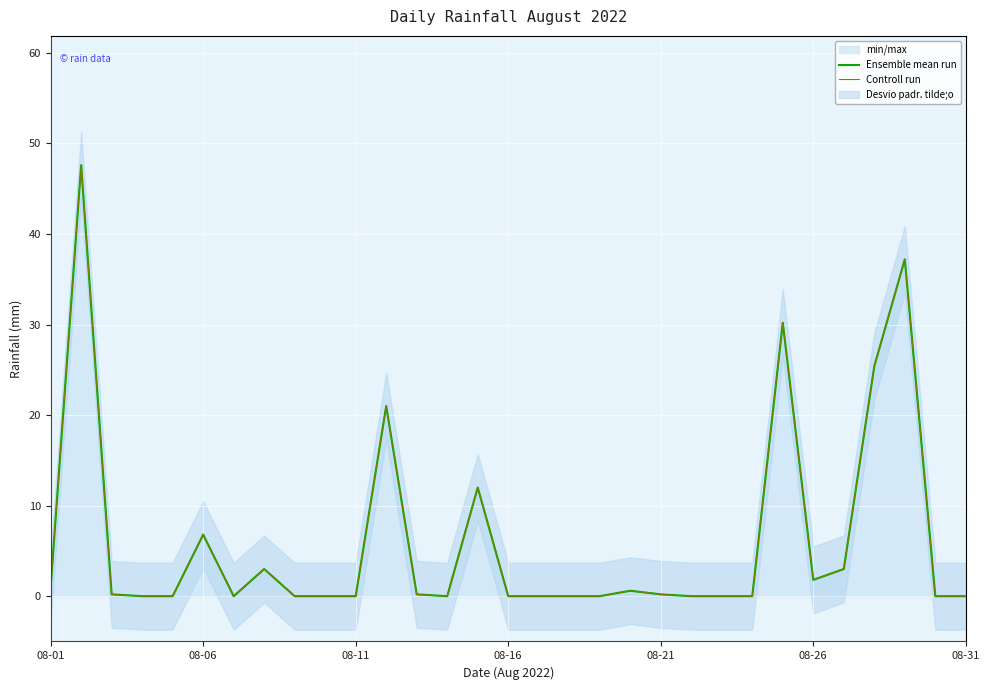

In Ensemble mean run, how many points are lower than both neighbors (excluding endpoints)?

3